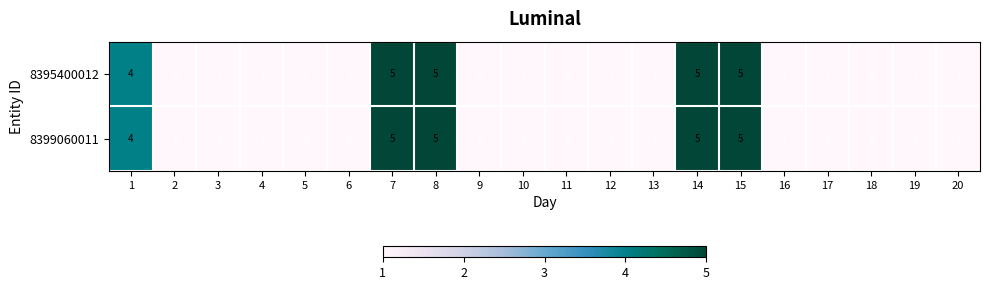

What is the total value across all series at 7?

10